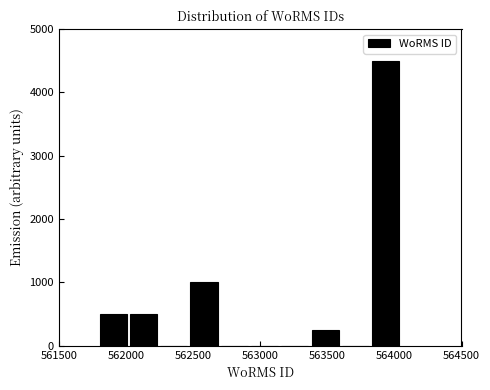

Reading left to right, list every bar in this chart as the range it spans on the x-axis followed by its height. Neither the bar edges nor the heights are printed on the chart, so give them approximately, as read against the axes.

561800 to 562050: 500
562050 to 562250: 500
562250 to 562500: 0
562500 to 562700: 1000
562700 to 562950: 0
562950 to 563150: 0
563150 to 563400: 0
563400 to 563600: 300
563600 to 563850: 0
563850 to 564050: 4500